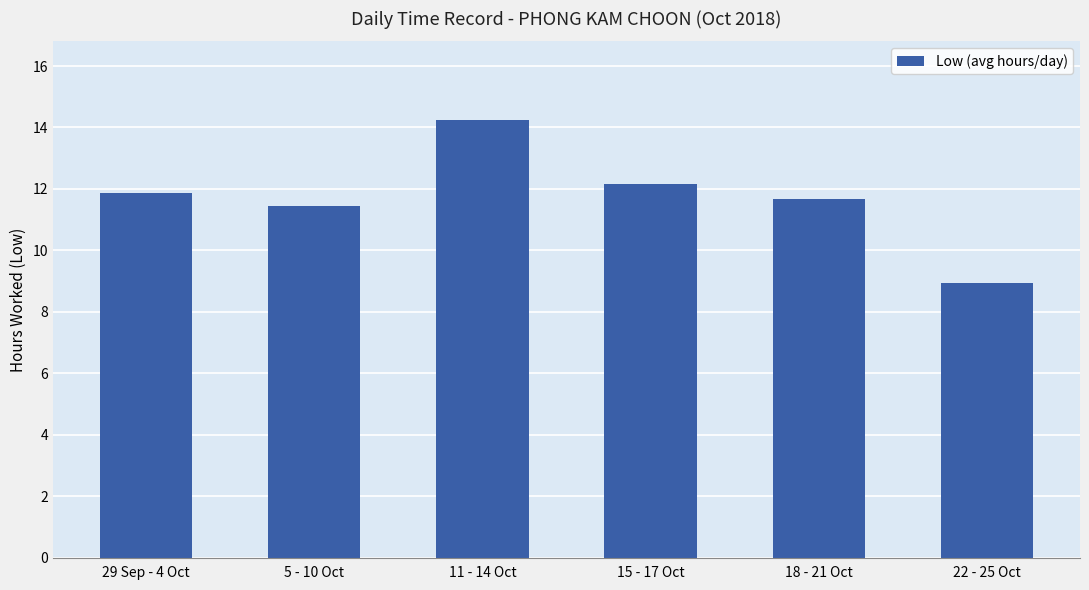

What is the approximate value at 22 - 25 Oct?

8.9